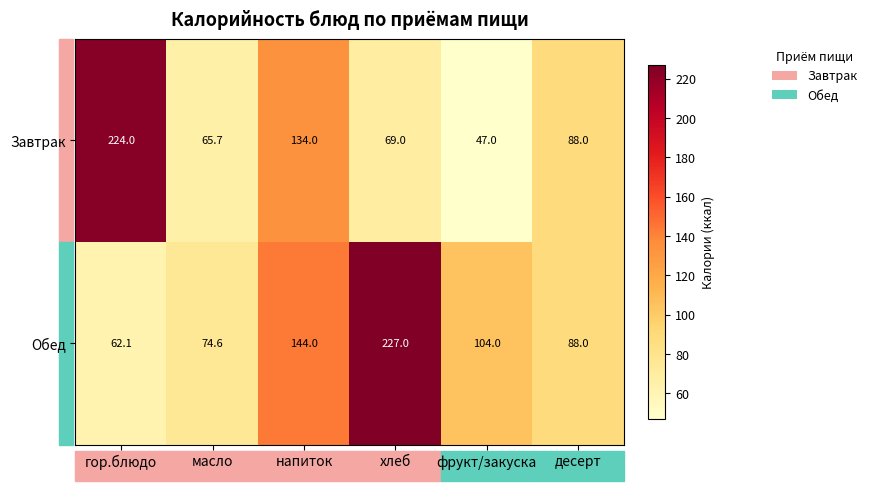

Read the Обед value at масло.

74.6